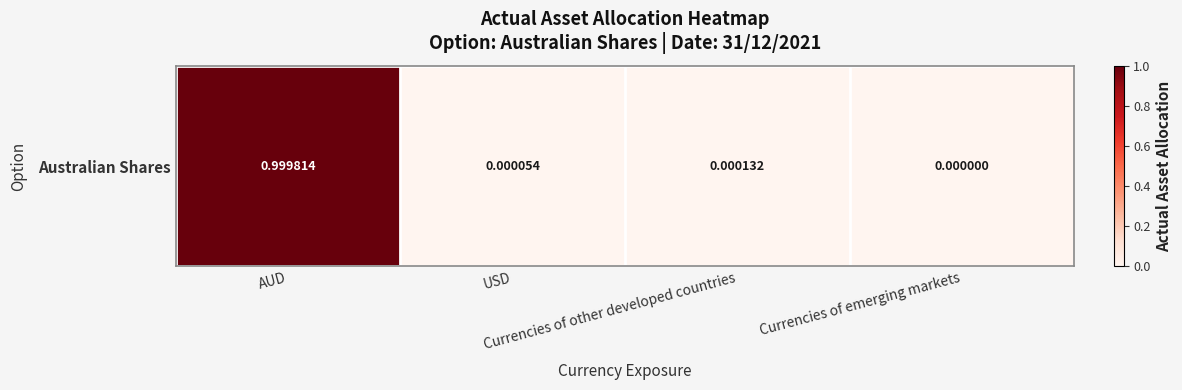

List the labels in order of value, smallest first.

Currencies of emerging markets, USD, Currencies of other developed countries, AUD